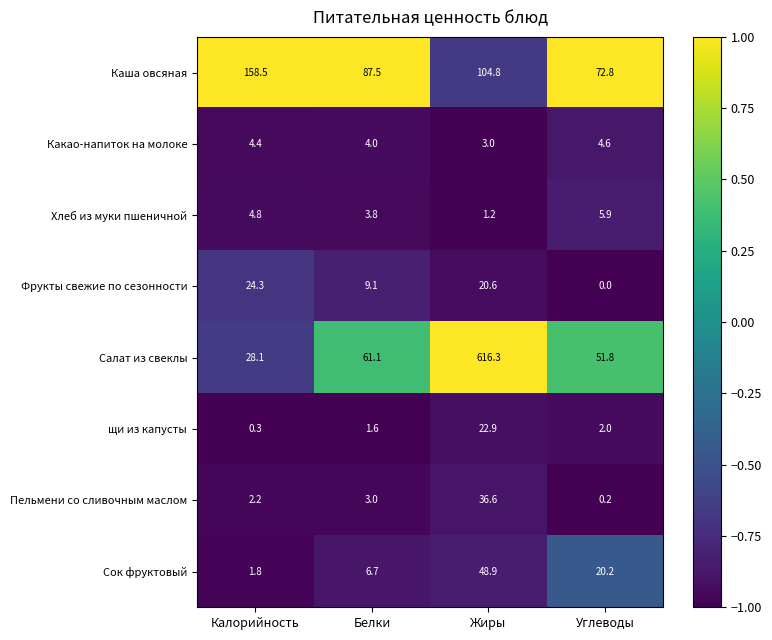

What is the sum of all щи из капусты values?

26.8